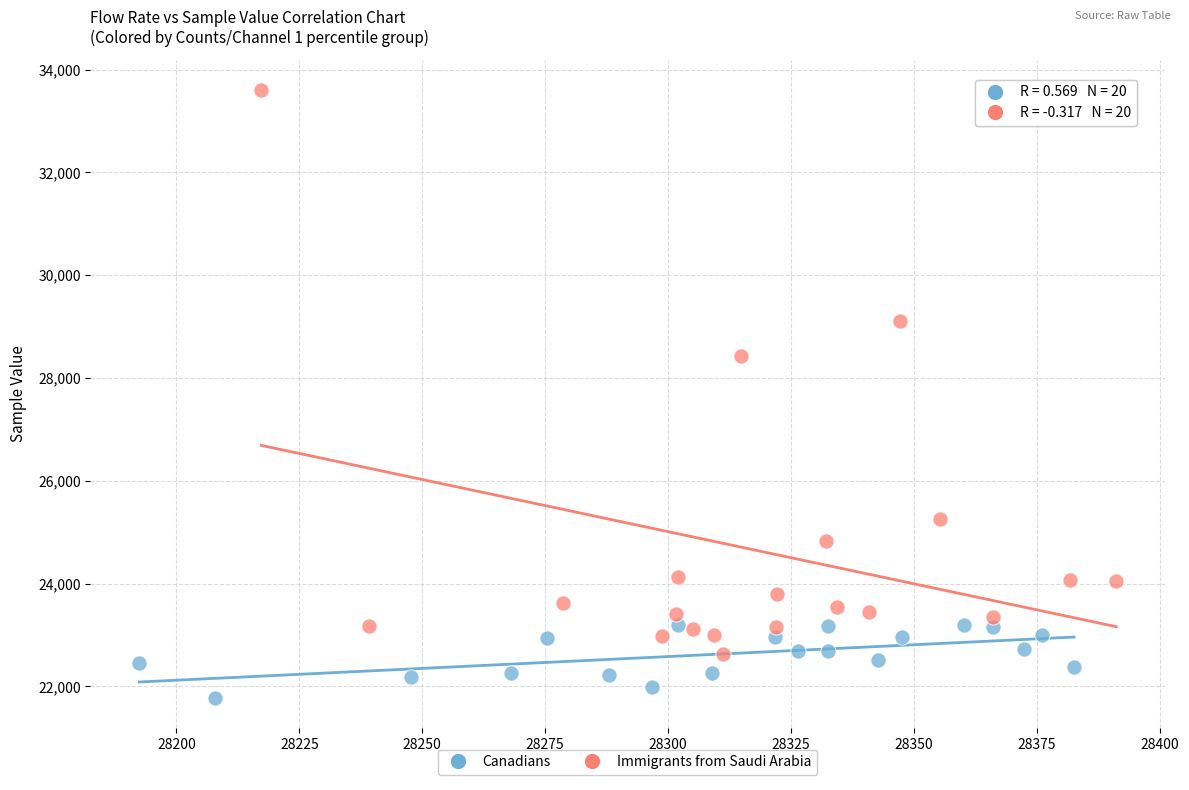

Which series contains the lowest Y value?

Canadians